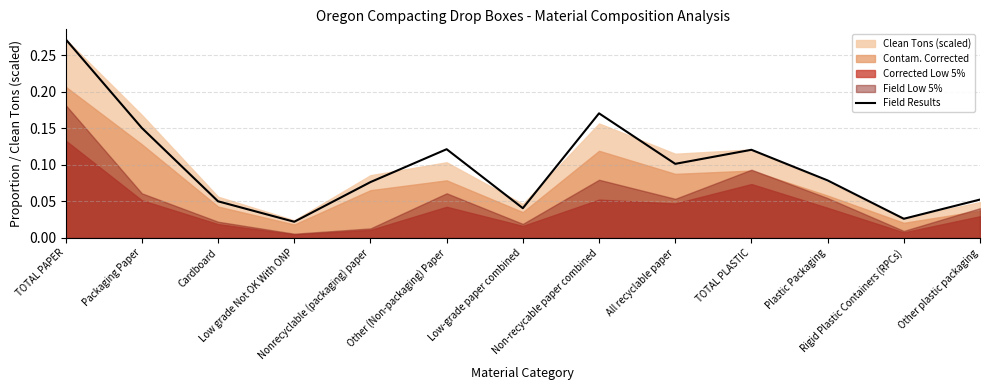

Is it true that the value at Rigid Plastic Containers (RPCs) is 0.0?

False